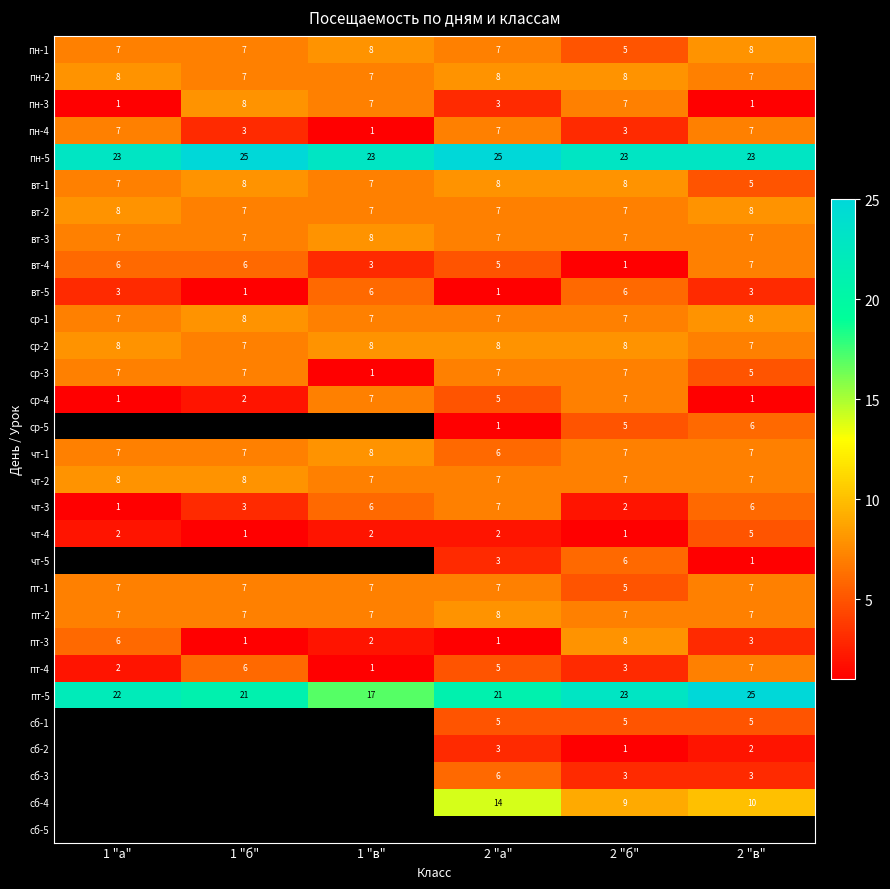

Is it true that вт-3 equals 4 at 1 "б"?

False